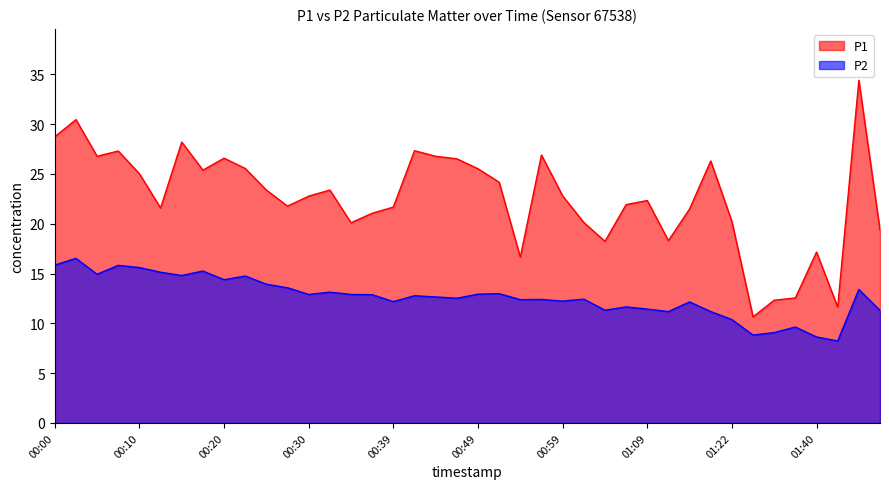

What is the label of the 14th point from the right?

01:04